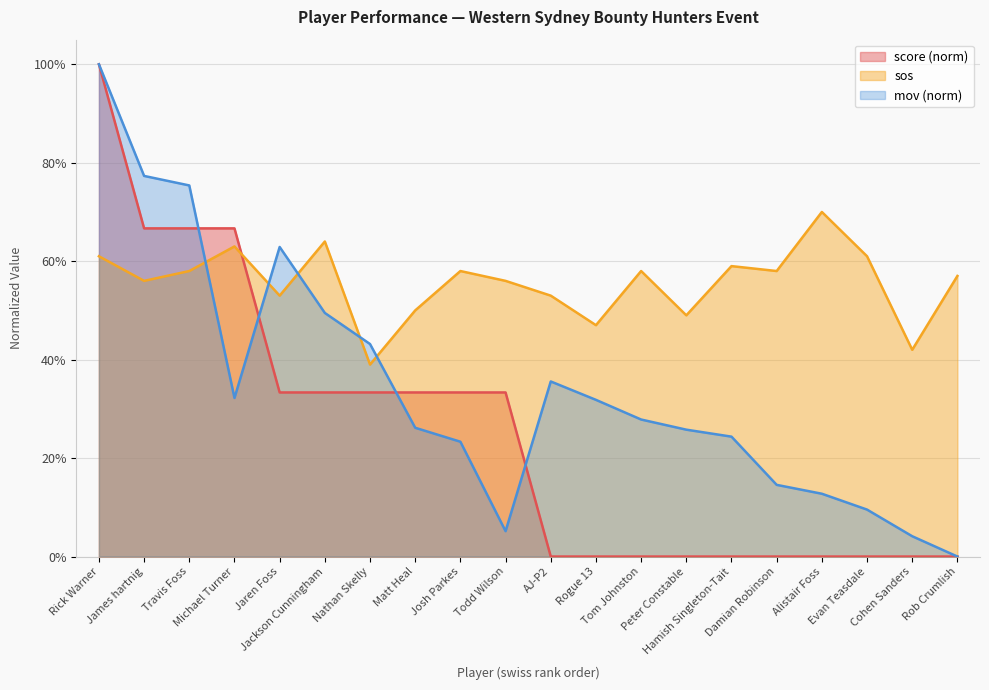

Is the value of score at Travis Foss greater than the value of mov_normalized at Rick Warner?

No